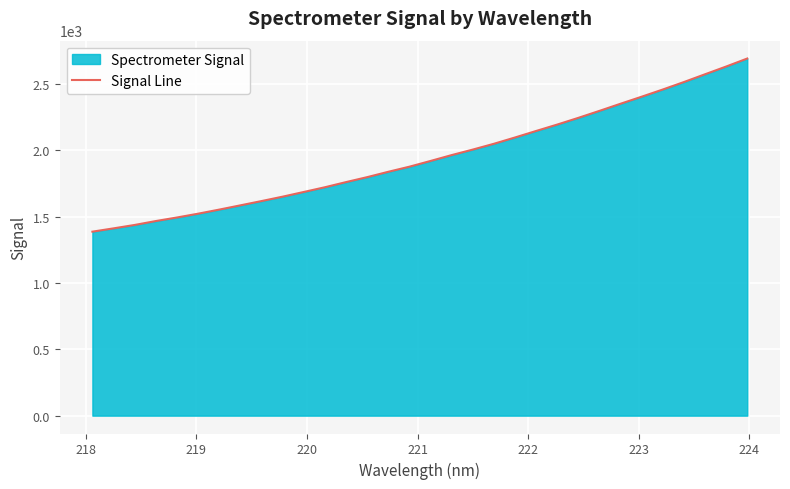

Reading right to left, list all the values displayed in this chart.

2691.2	2630.9	2572.7	2514.2	2457.9	2403.7	2350.7	2296.9	2244.3	2193.7	2145.4	2096.3	2048.9	2005.2	1963.6	1919.4	1876.2	1837.8	1797.4	1760.1	1721.3	1685.6	1650.3	1617.1	1584.8	1552.7	1521.9	1493.3	1466.4	1437.0	1411.3	1386.5